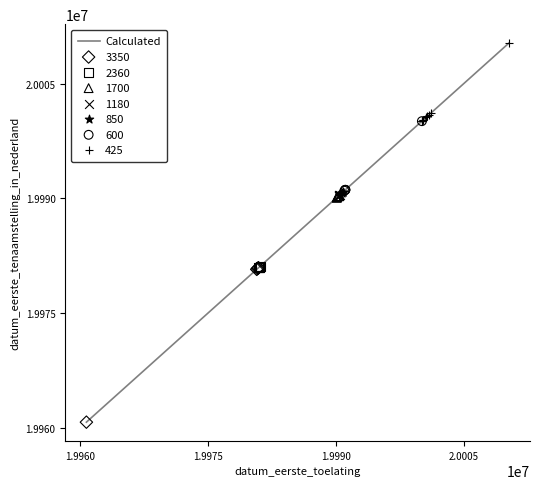

What is the smallest value displayed?

19960717